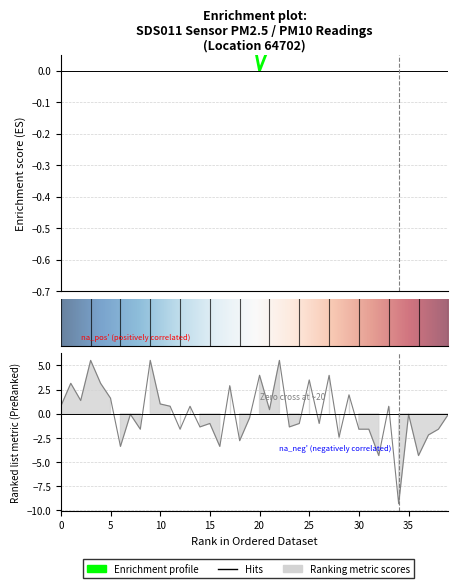

True or false: there are more than 2 points higher than both neighbors.

True